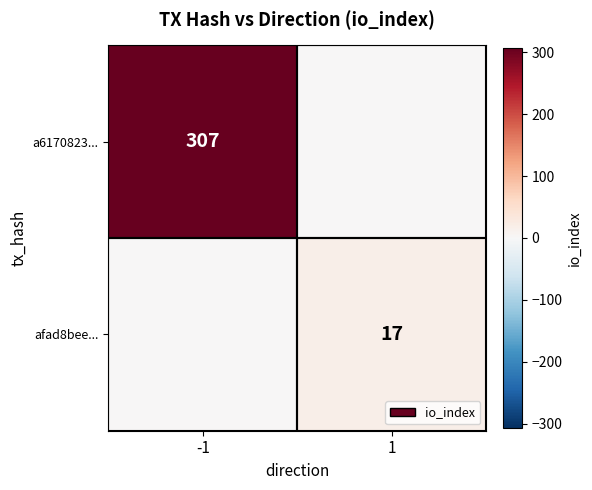

The value of a6170823... at -1 is 209. True or false?

False